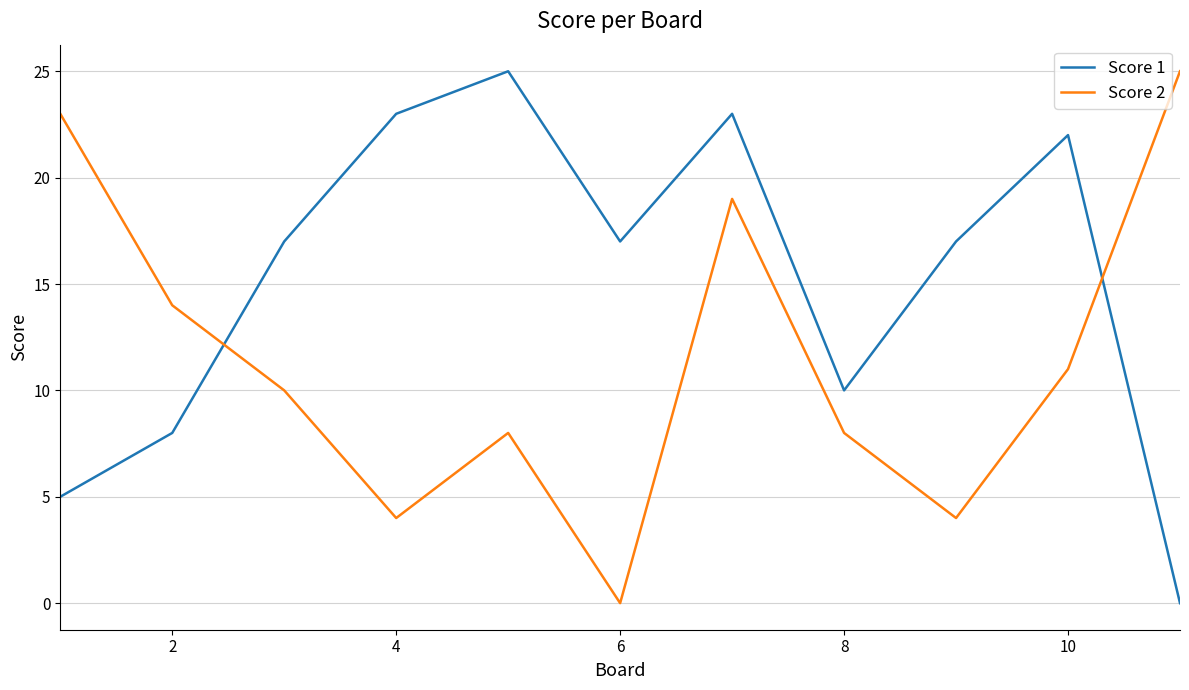

How many intersections are there between Score 1 and Score 2?

2